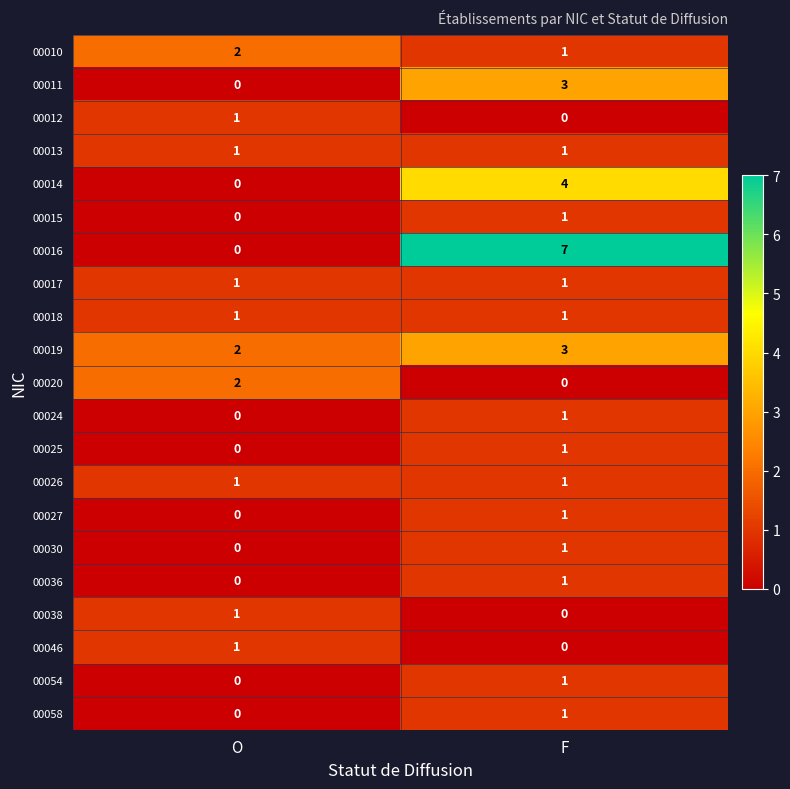

The 00026 series shows 1 at F. True or false?

True